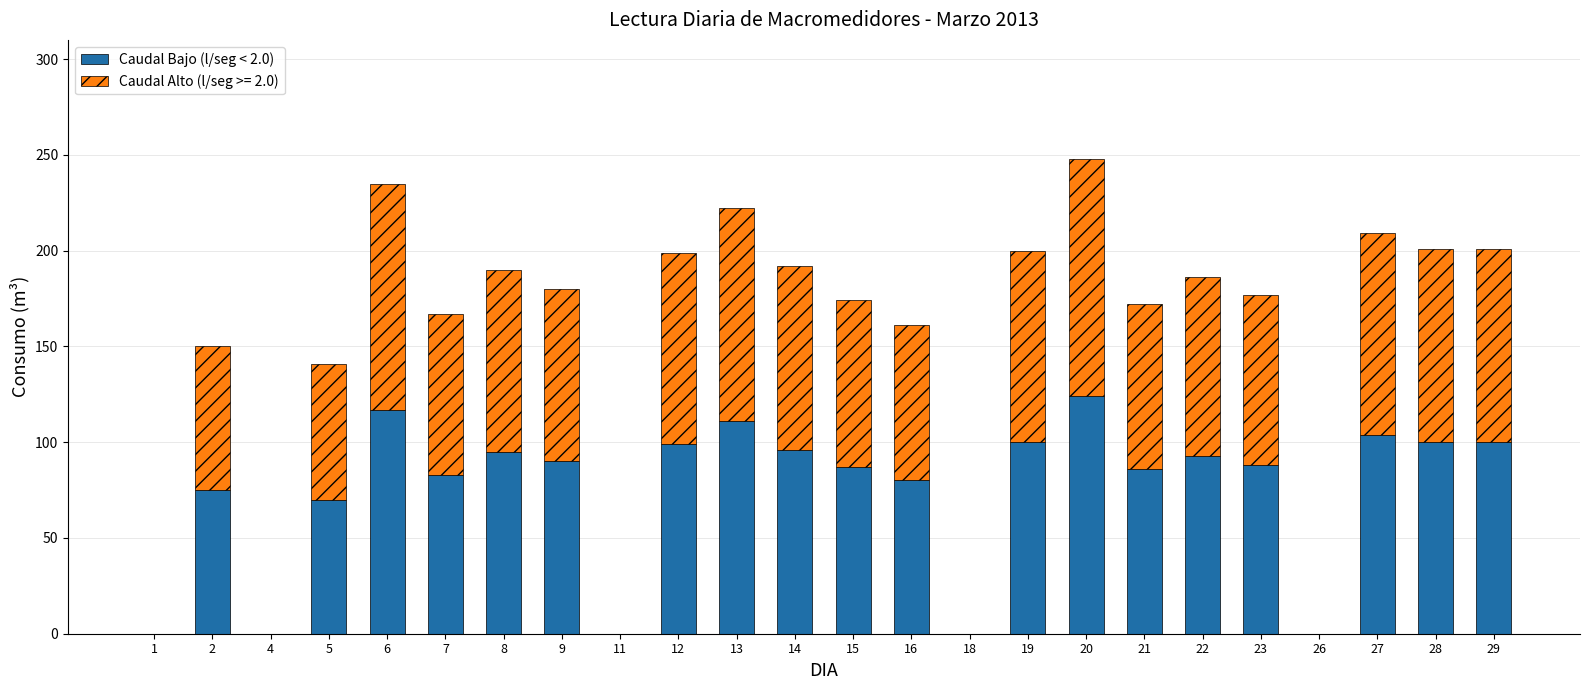

The value of Caudal Bajo (l/seg < 2.0) at 2 is 51. True or false?

False